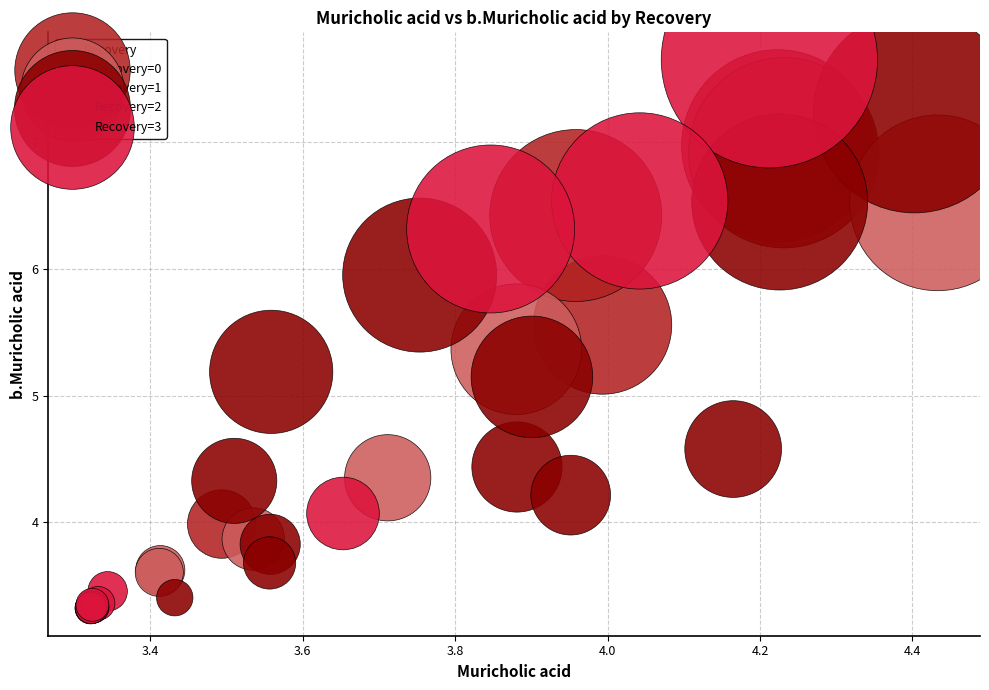

Which series has the widest spread of Y values?

Recovery=3